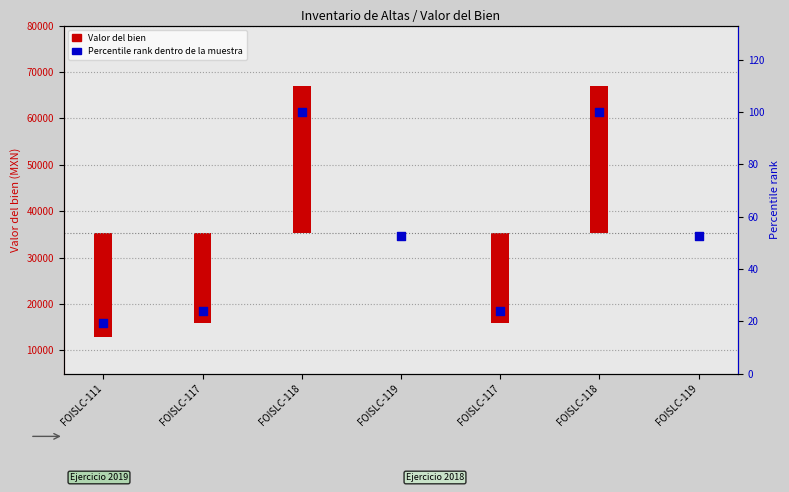

Between FOISLC-119 and FOISLC-117, which is larger?

FOISLC-119